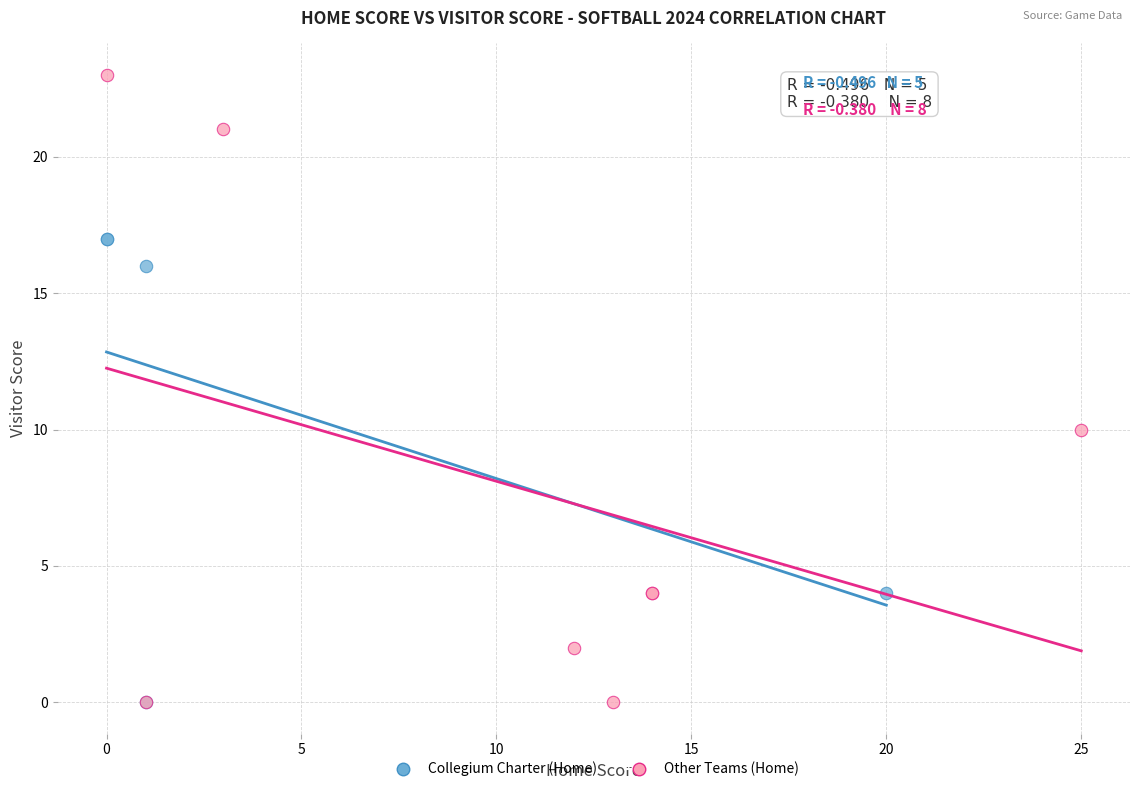

Which series contains the highest Y value?

Other Teams (Home)